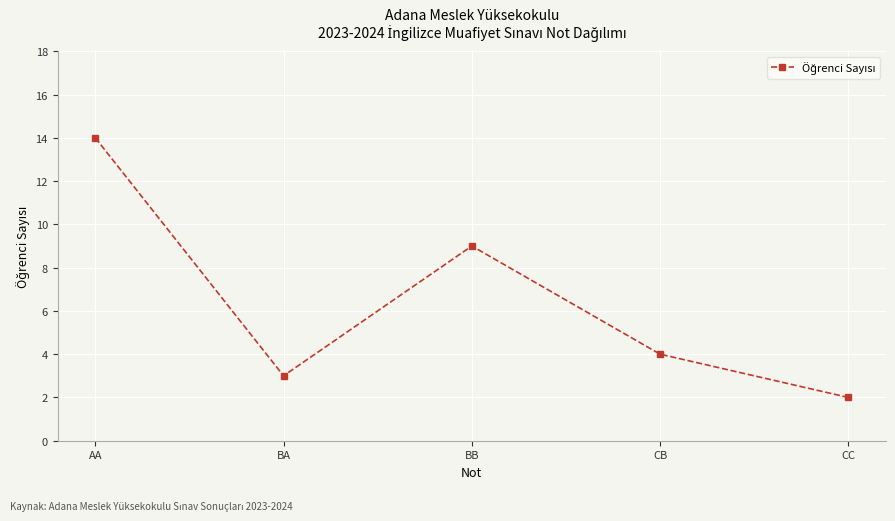

Where does the data first go above 4?

AA